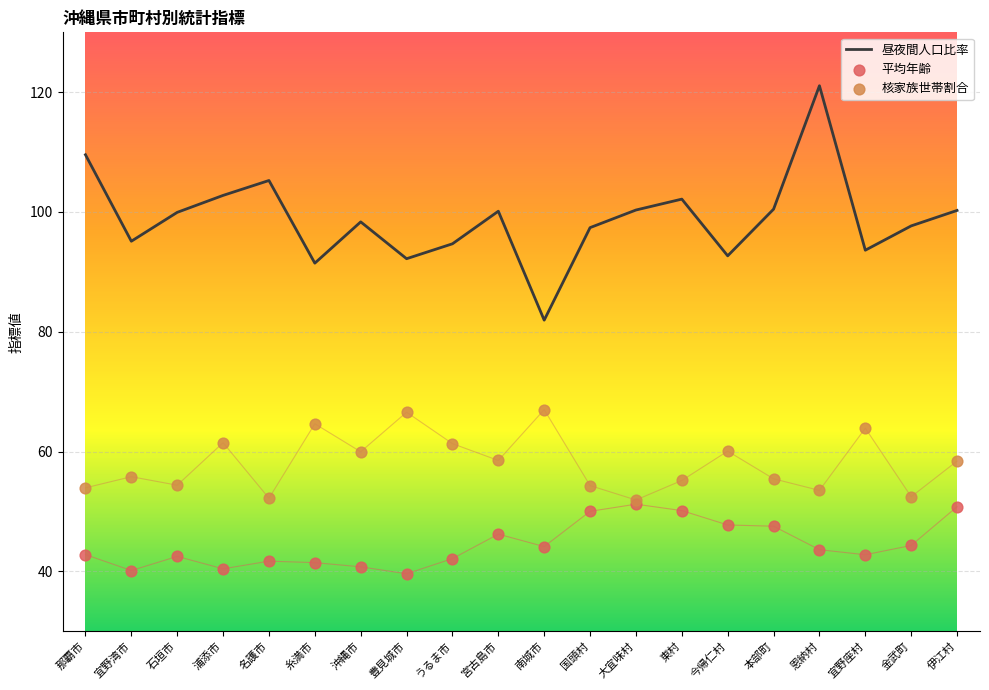

Which series contains the lowest Y value?

平均年齢